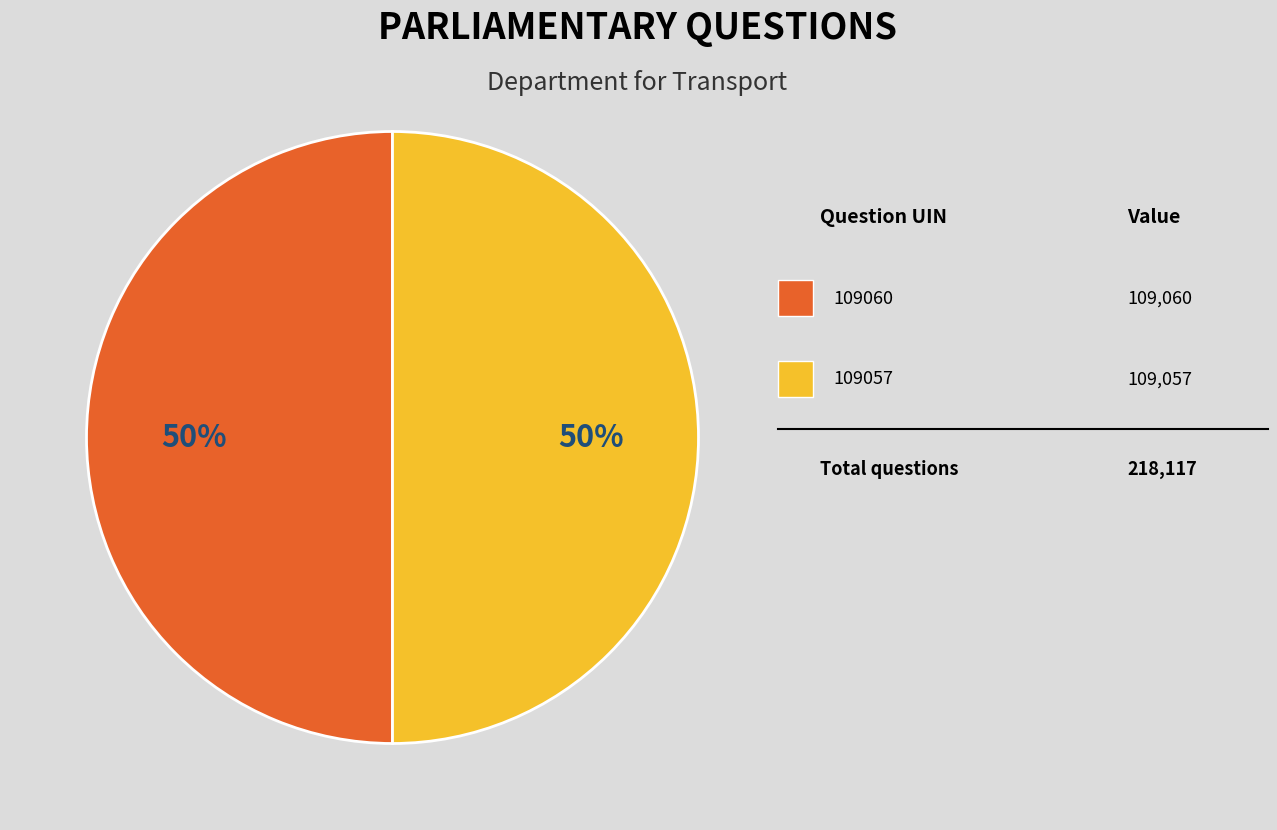

To the nearest percent, what is the average slice percentage?

50%